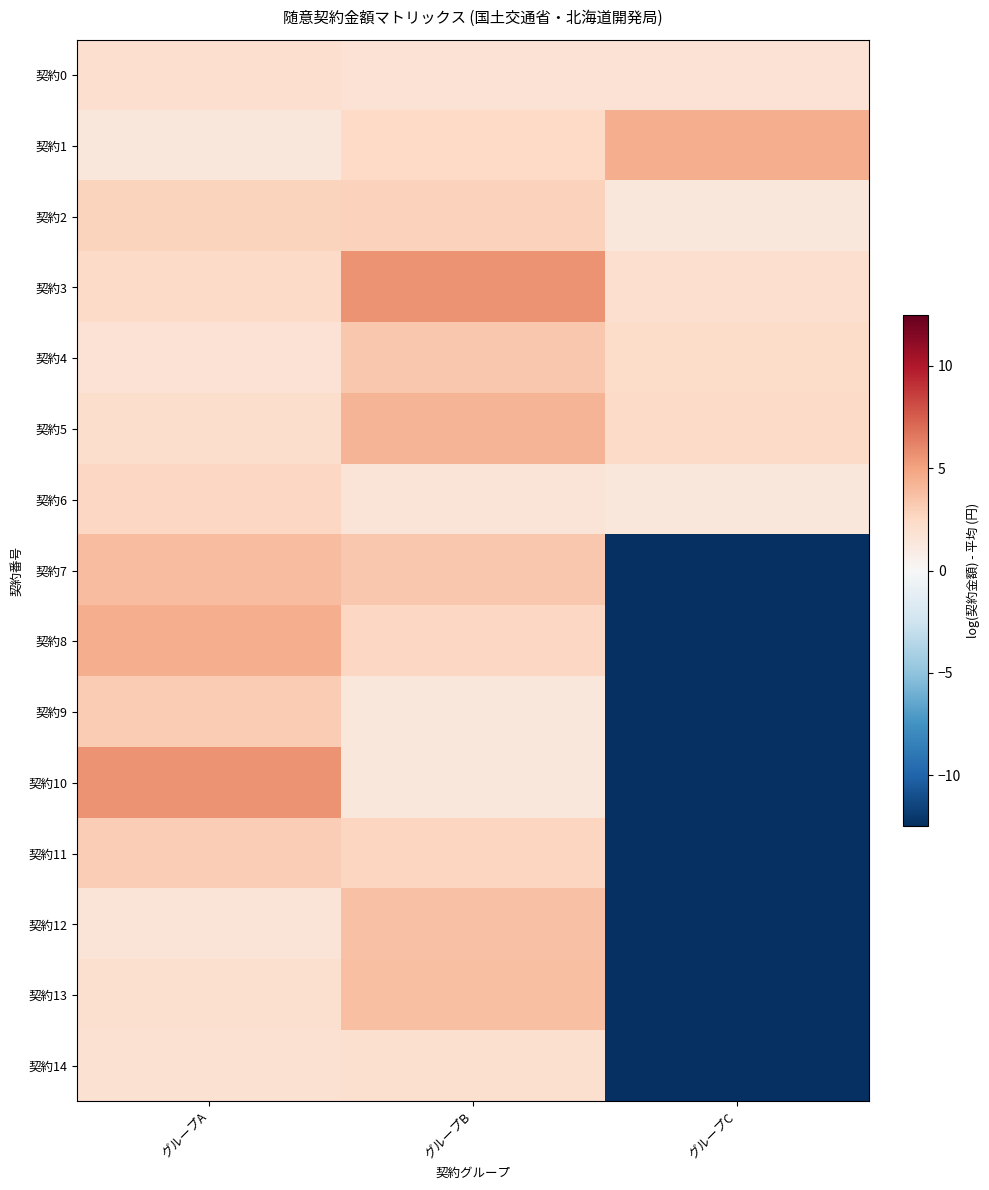

How many data points does each series have?

3